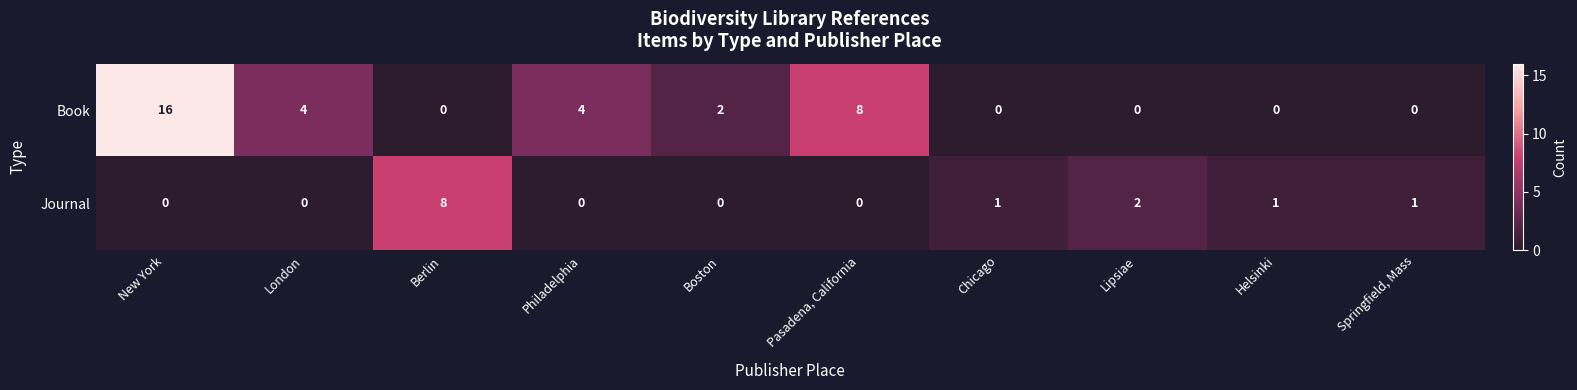

What is the total value across all series at Helsinki?

1